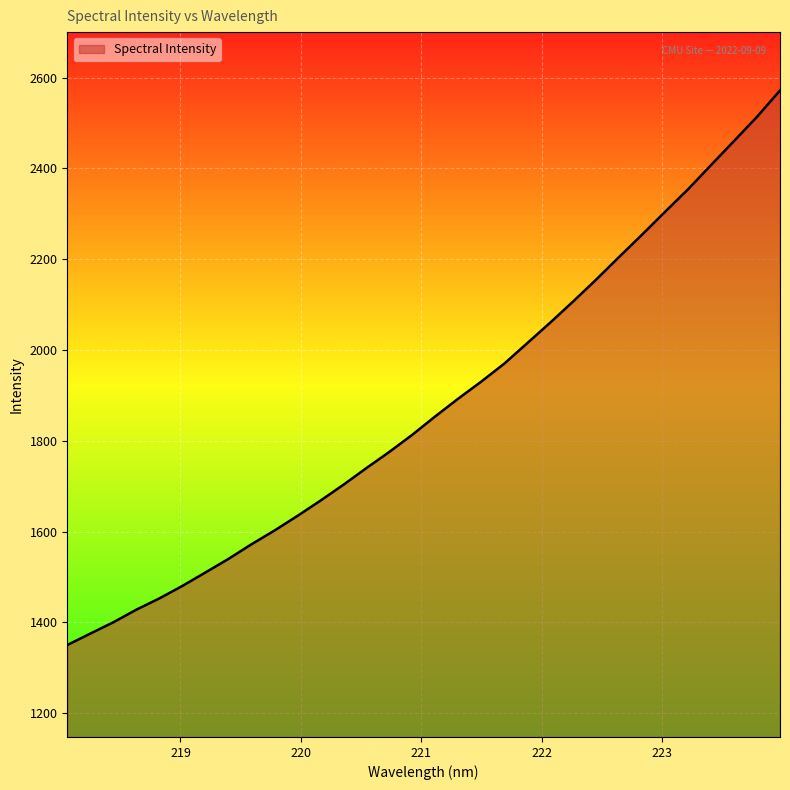

What is the greatest value displayed?

2571.6